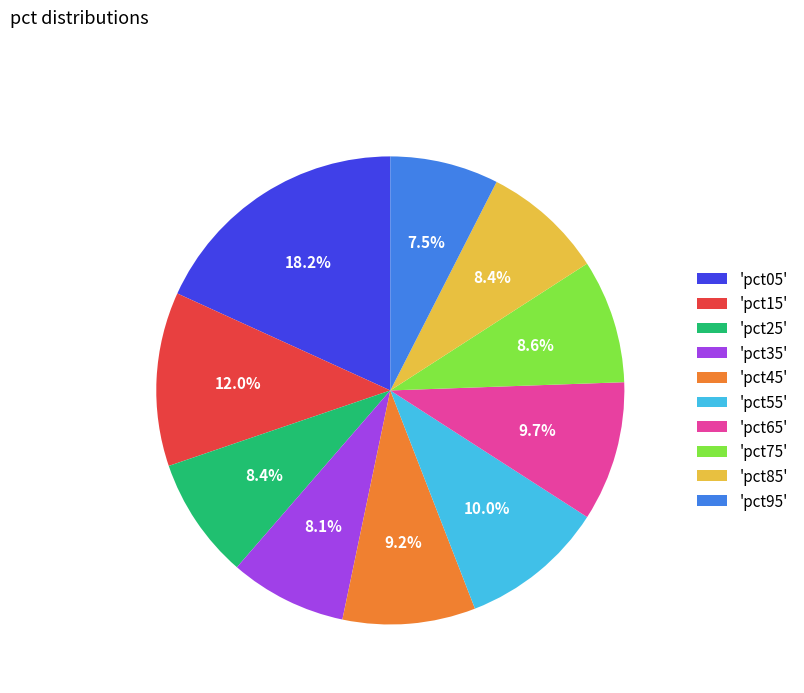

What percentage is NOT represented by 'pct75'?

91.4%